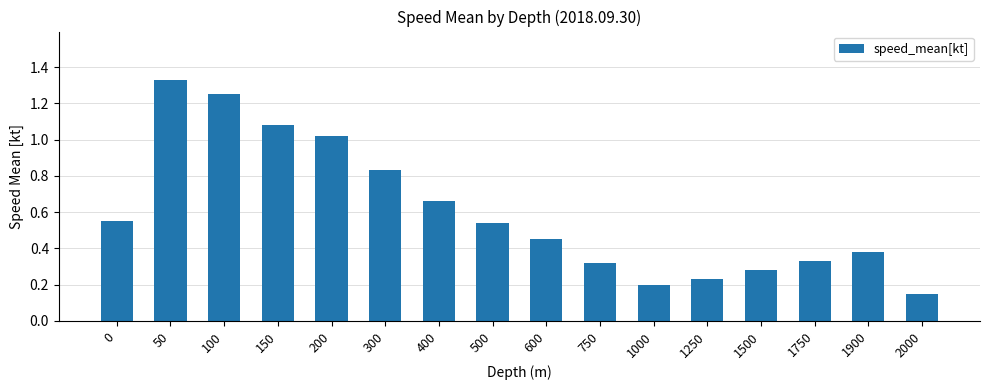

What is the change in value from 150 to 1000?

-0.9